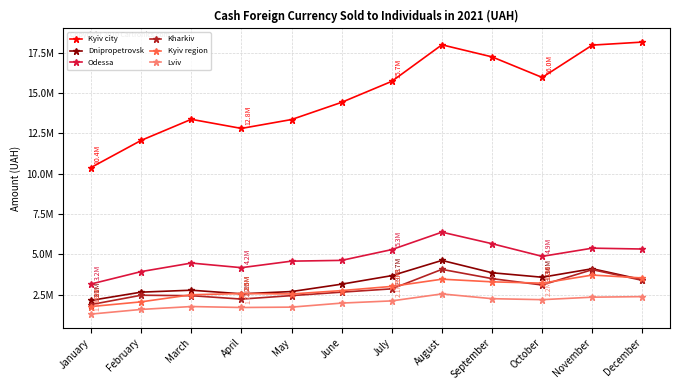

What is the average value of the Kyiv city series?

14966808.8